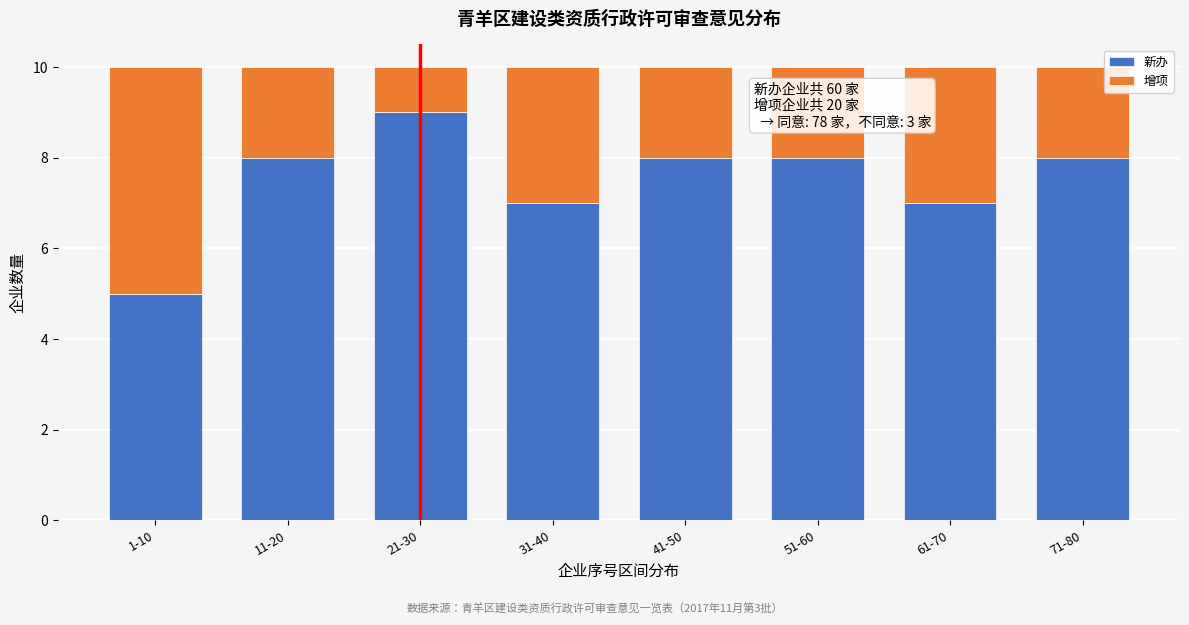

Reading left to right, transcribe the values for 新办.

5	8	9	7	8	8	7	8